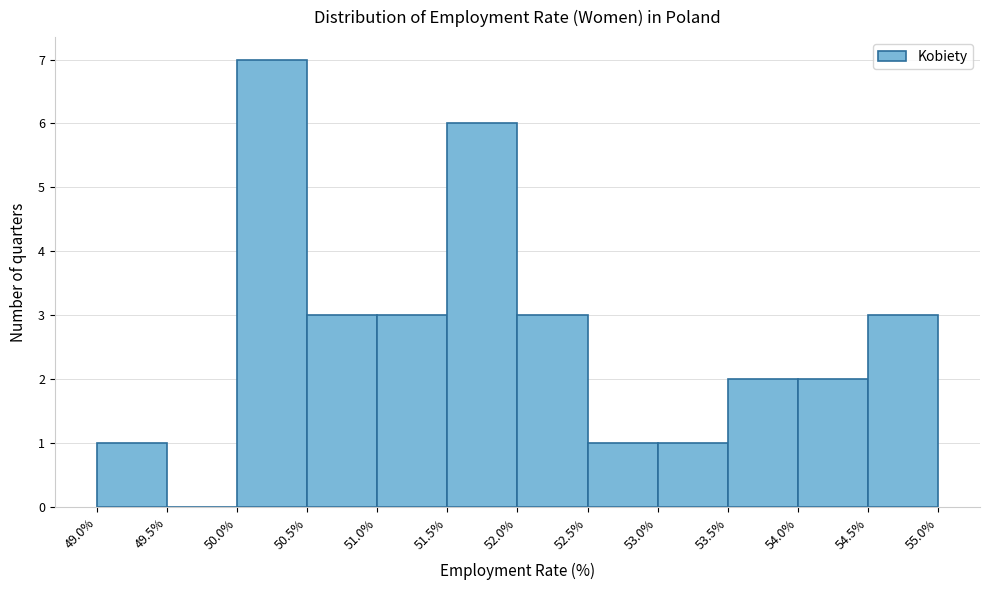

Reading left to right, list every bar in this chart as the range it spans on the x-axis followed by its height. The values are not printed on the chart, so give them approximately, as read against the axis.

49.0% to 49.5%: 1
49.5% to 50.0%: 0
50.0% to 50.5%: 7
50.5% to 51.0%: 3
51.0% to 51.5%: 3
51.5% to 52.0%: 6
52.0% to 52.5%: 3
52.5% to 53.0%: 1
53.0% to 53.5%: 1
53.5% to 54.0%: 2
54.0% to 54.5%: 2
54.5% to 55.0%: 3